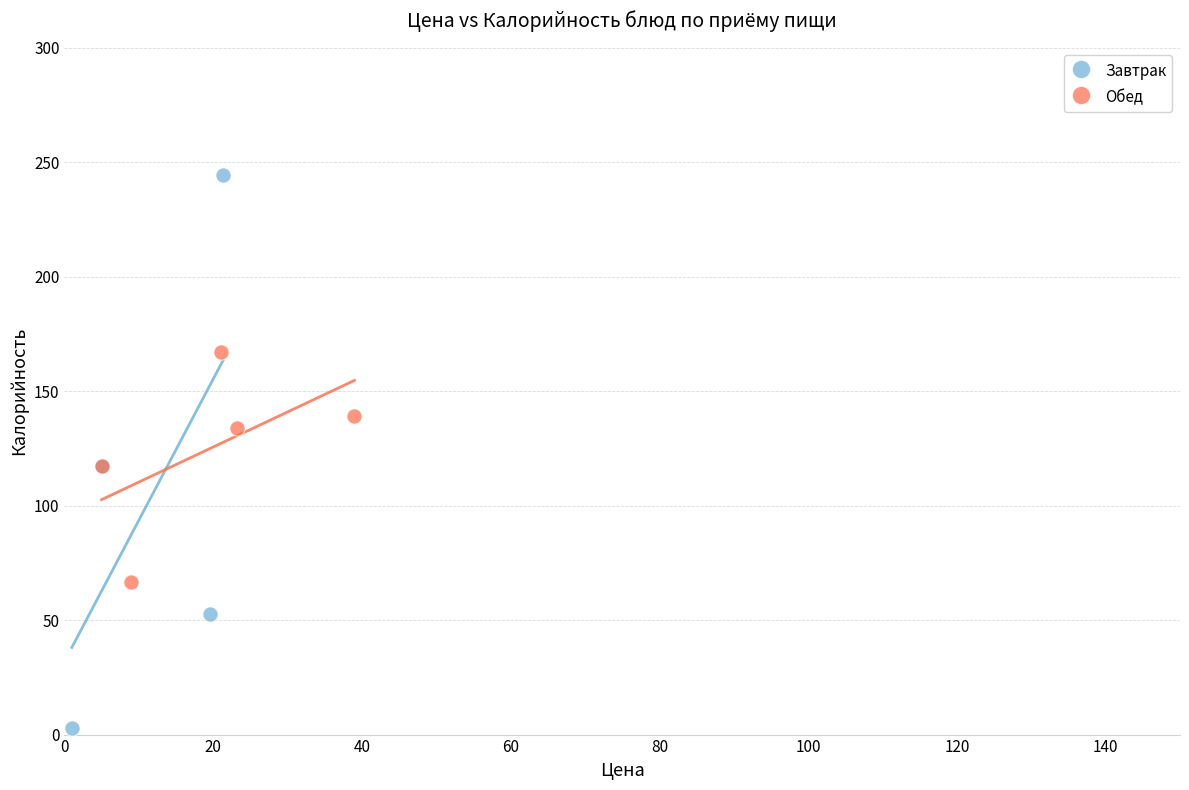

Which series contains the highest Y value?

Завтрак